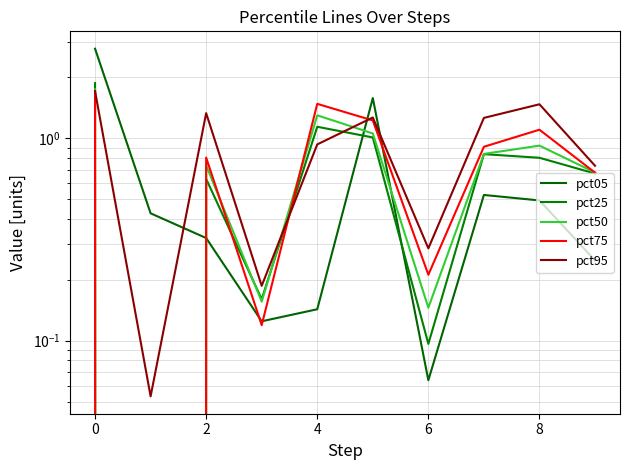

What is the sum of the pct95 values at 6 and 0?

2.0